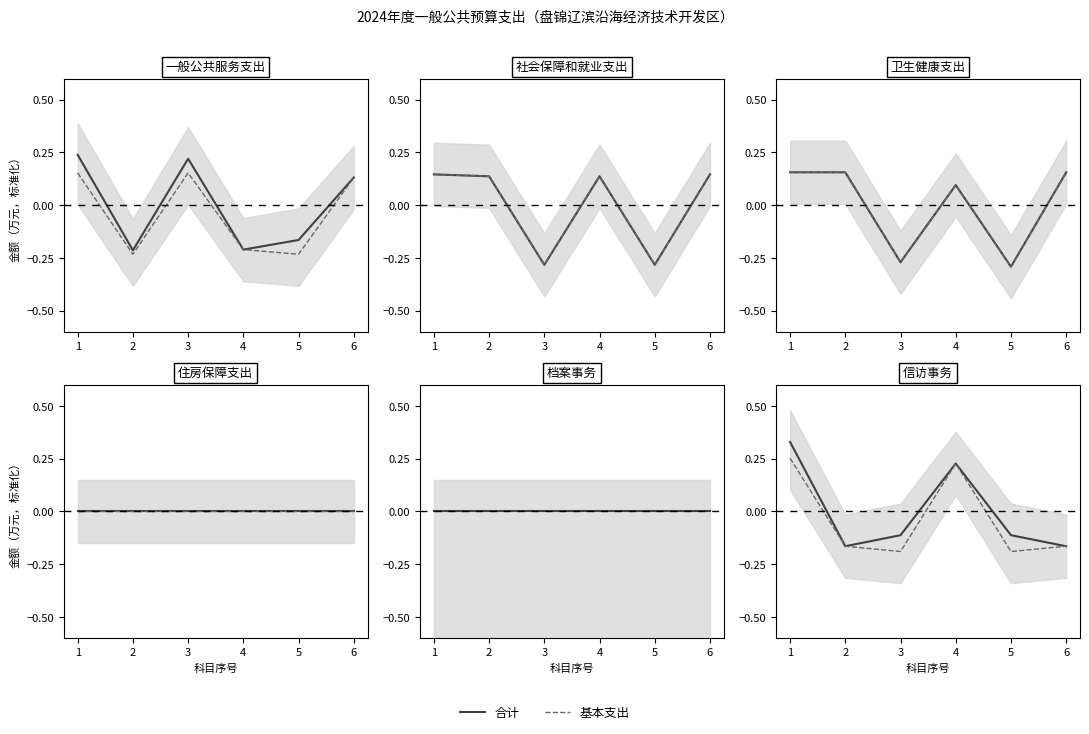

True or false: 基本支出 has more than 1 interior local peaks.

False